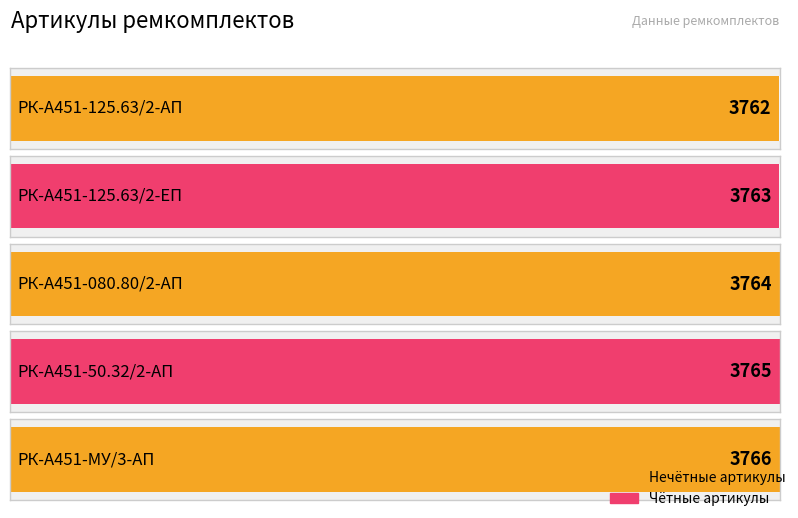

At which category does the chart reach its peak across all series?

РК-А451-МУ/3-АП